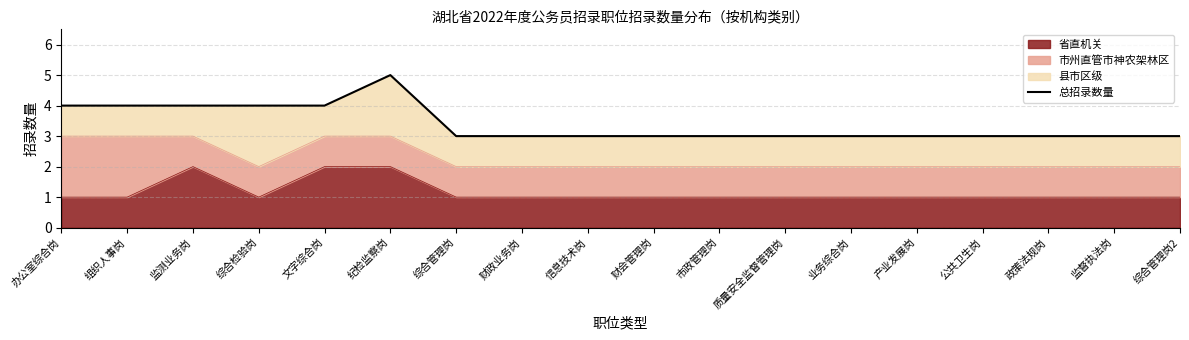

What is the change in value from 监测业务岗 to 财政业务岗?

-1